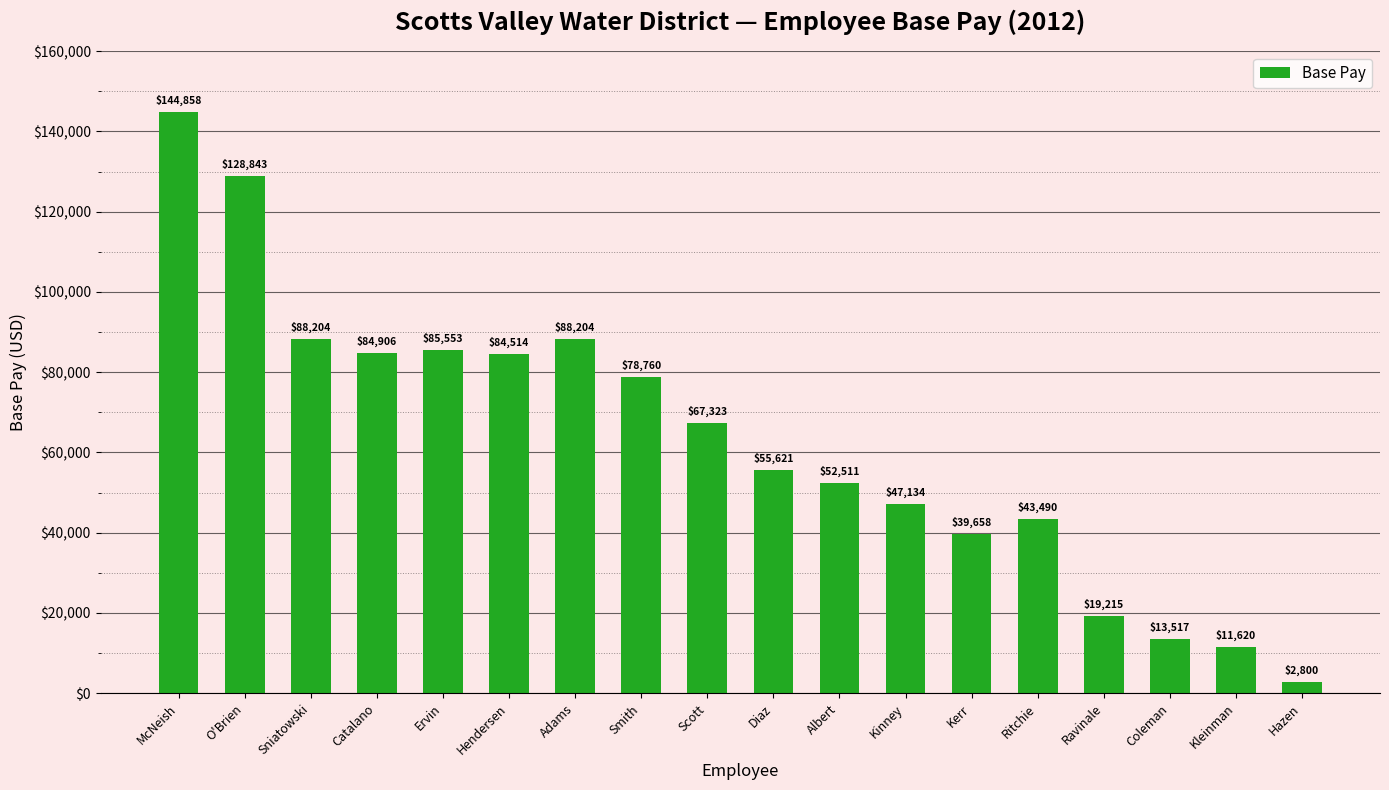

How many values are below 67323?

9